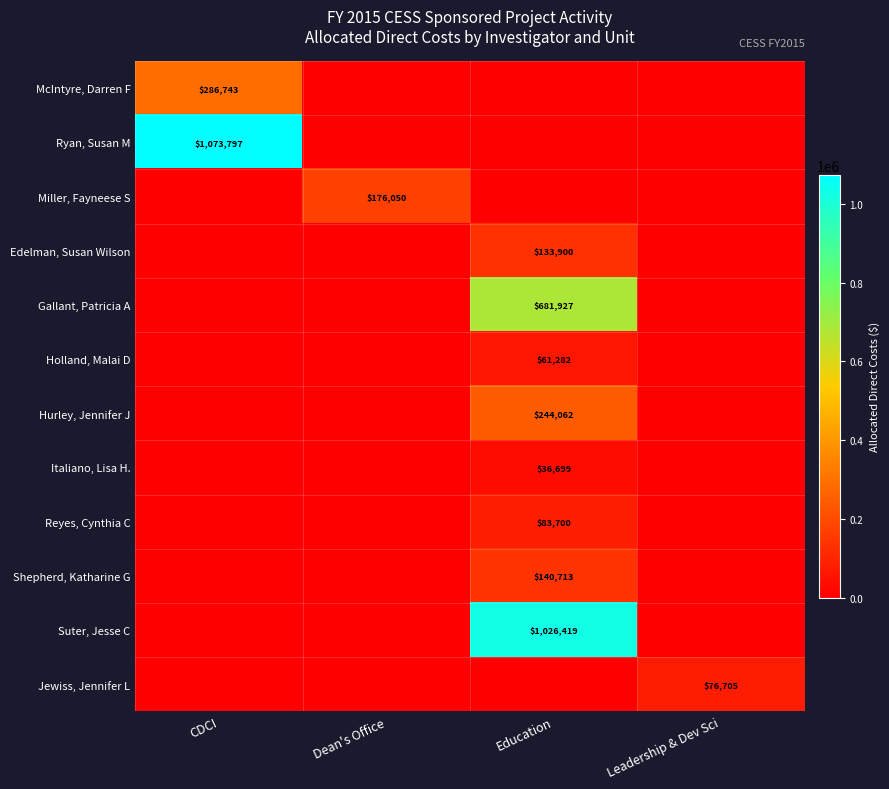

True or false: Hurley, Jennifer J has a value of 137994 at Education.

False